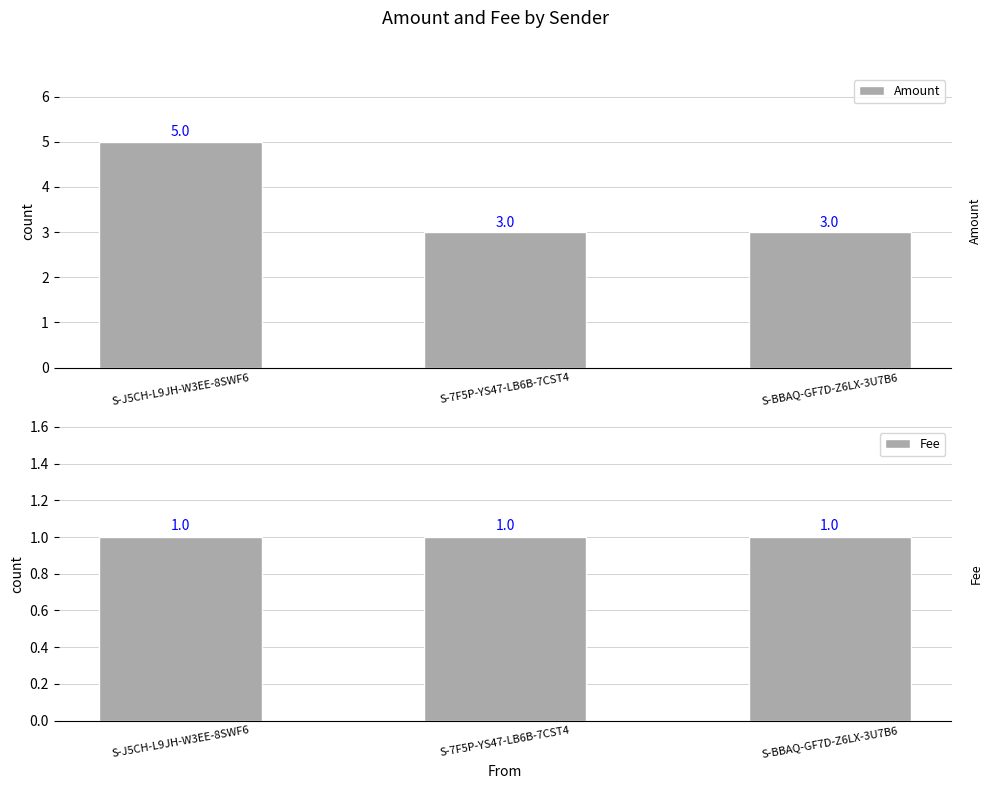

What is the value of the Amount bar at the 1st from the left?

5